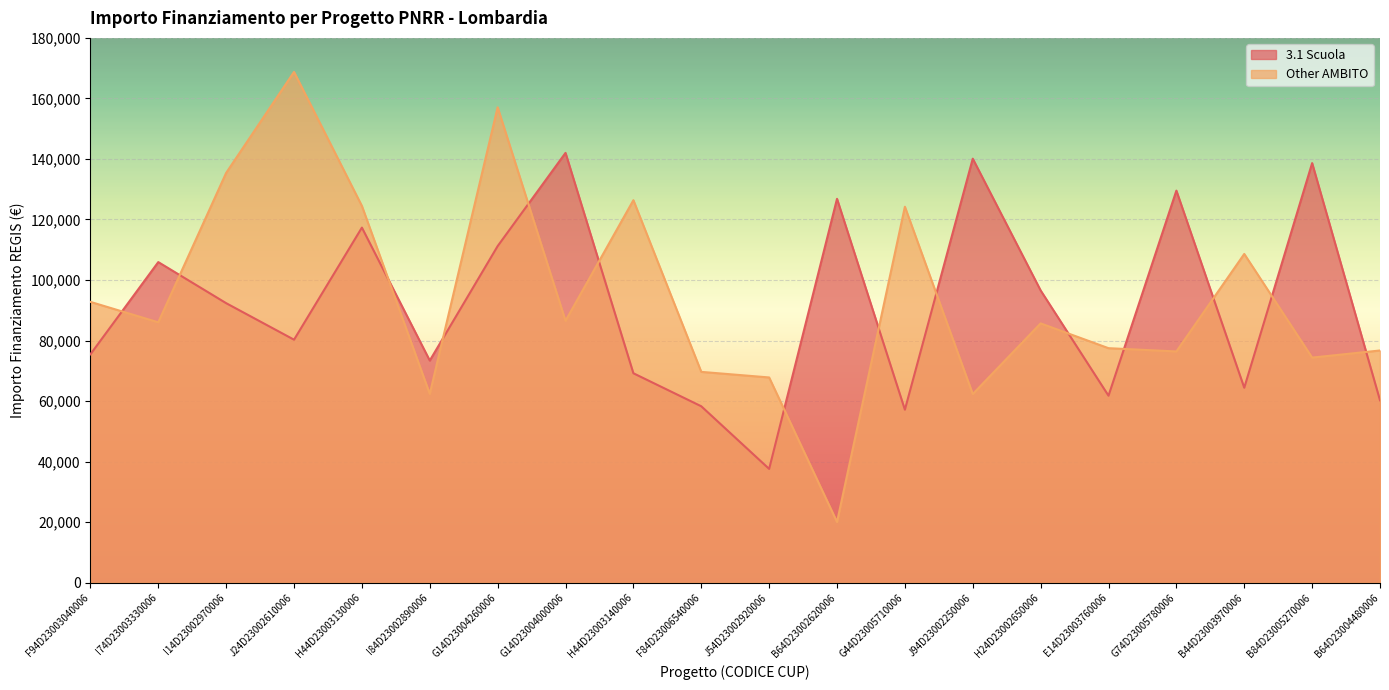

How many values in the 3.1 Scuola series exceed 92341?

10